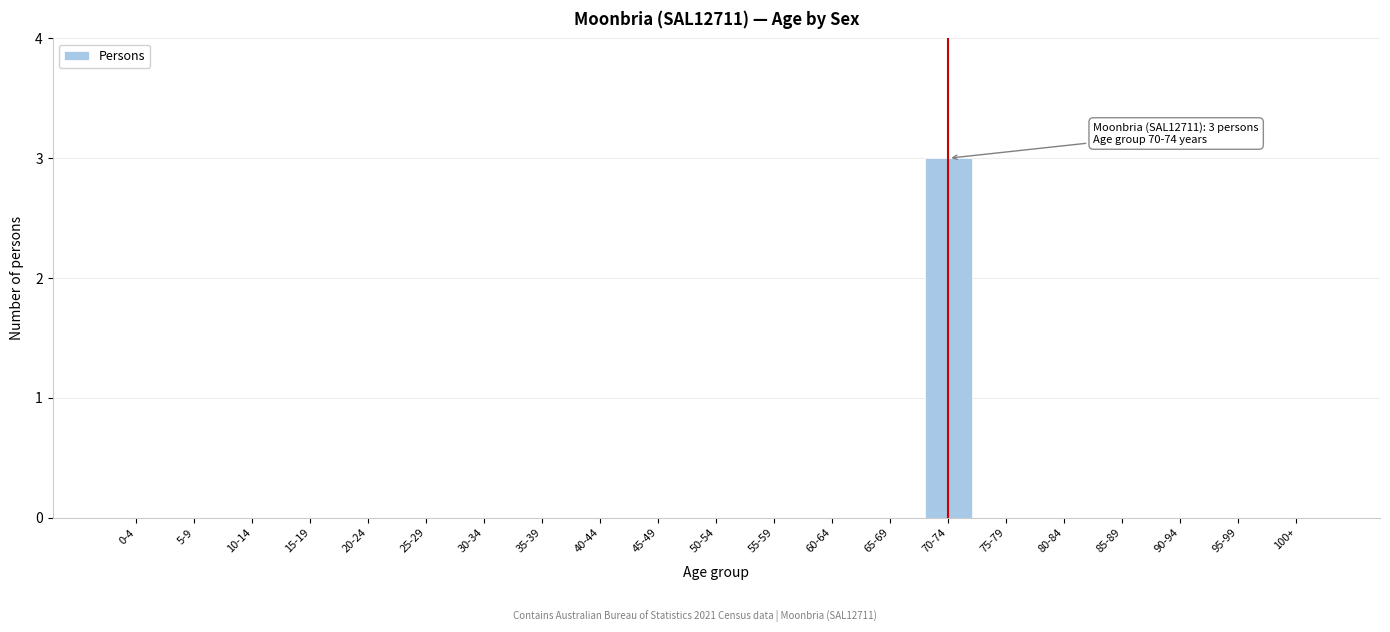

Reading right to left, transcribe all the data shown in this chart.

100+=0	95-99=0	90-94=0	85-89=0	80-84=0	75-79=0	70-74=3	65-69=0	60-64=0	55-59=0	50-54=0	45-49=0	40-44=0	35-39=0	30-34=0	25-29=0	20-24=0	15-19=0	10-14=0	5-9=0	0-4=0